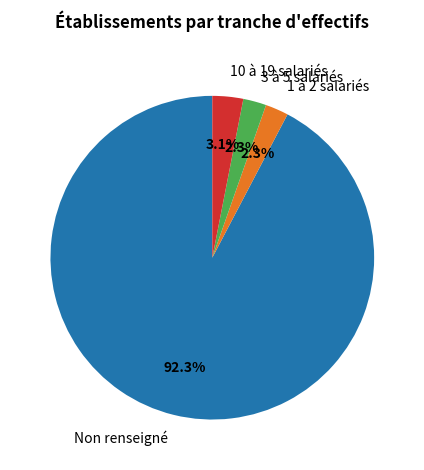

Is there any slice that represents more than half of the pie?

Yes